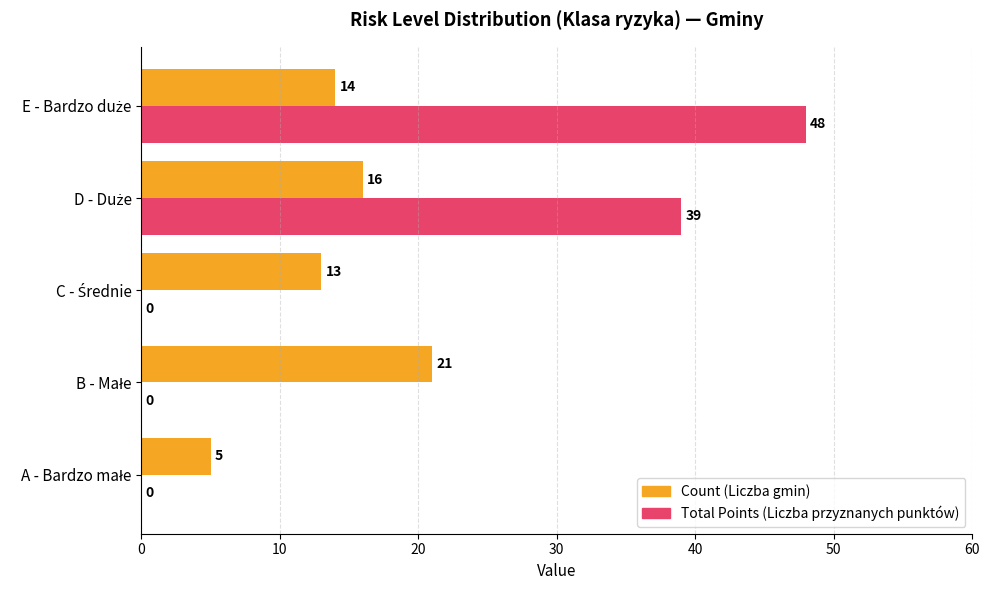

What is the highest value of the Total Points (Liczba przyznanych punktów) series?

48